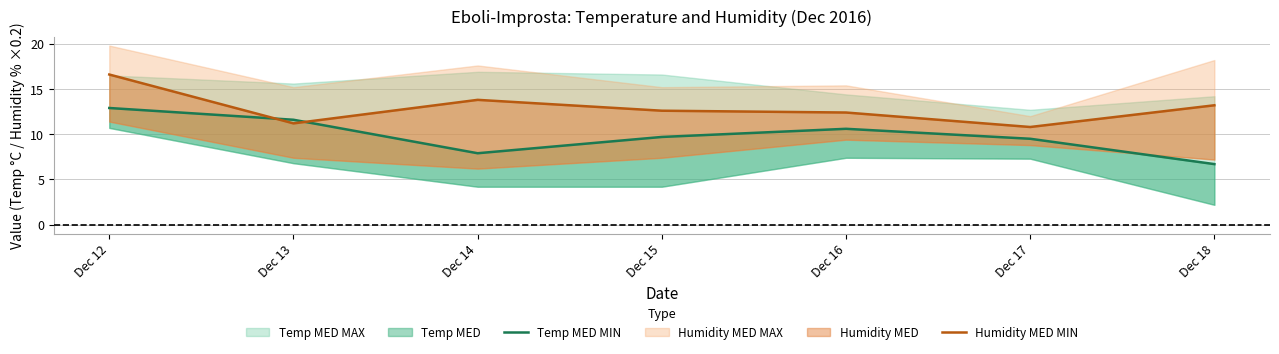

Reading left to right, extract all data points from this chart.

Temp MED MIN: 12.9	11.6	7.9	9.7	10.6	9.5	6.7
Humidity MED MIN: 16.6	11.2	13.8	12.6	12.4	10.8	13.2